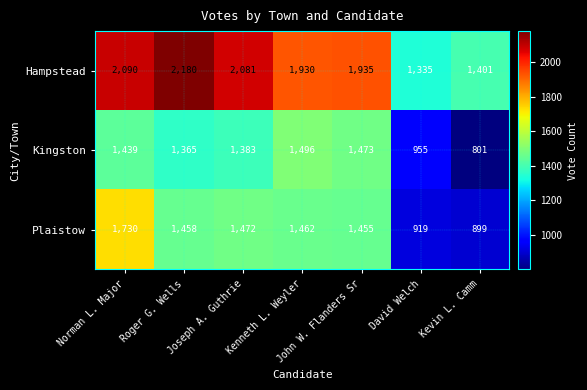

What is the total value across all series at Kenneth L. Weyler?

4888